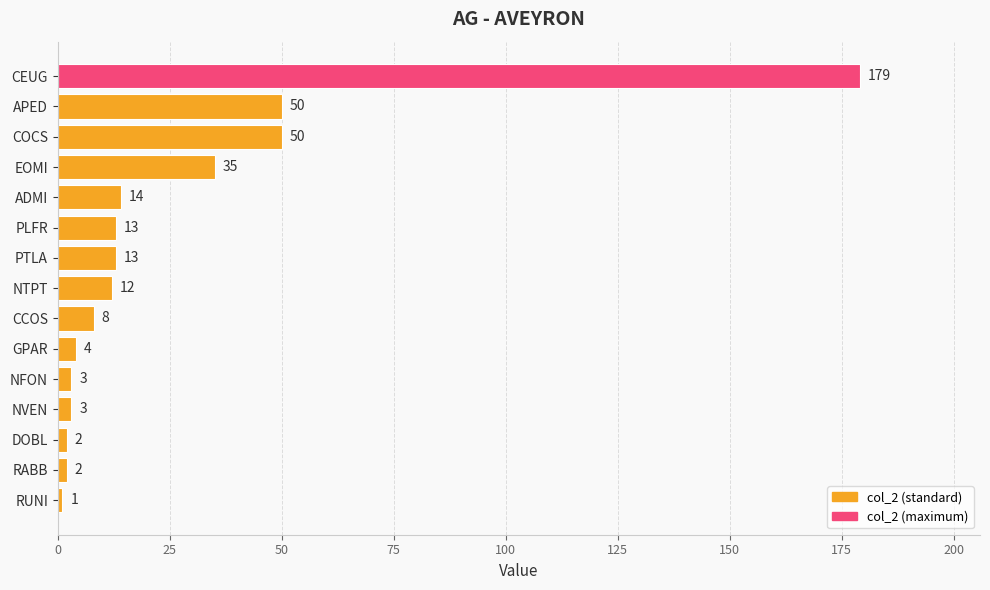

The value at PLFR is 13. True or false?

True